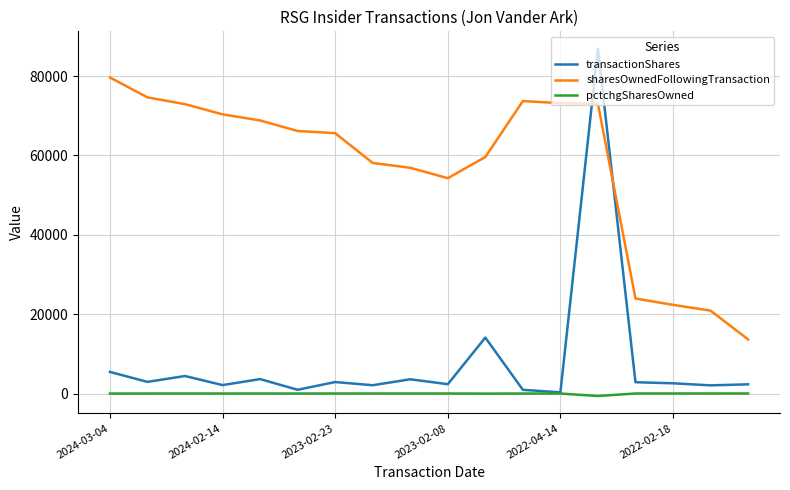

Which series has the widest spread of values?

transactionShares